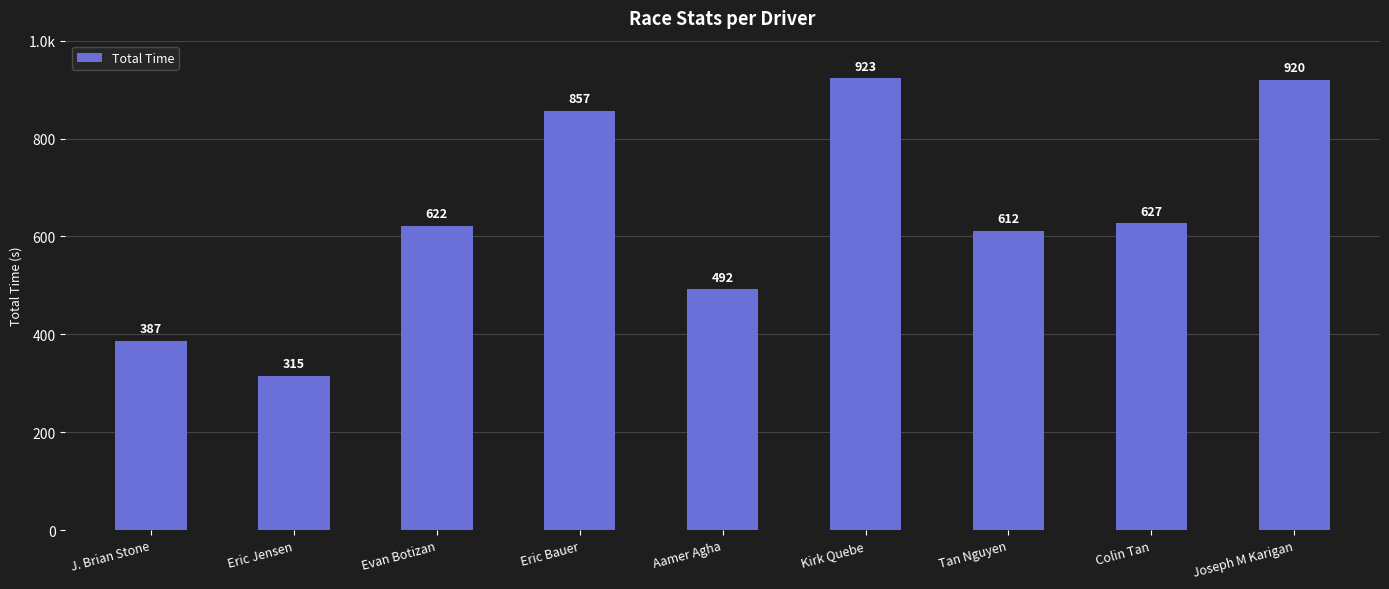

Does the chart contain any negative values?

No